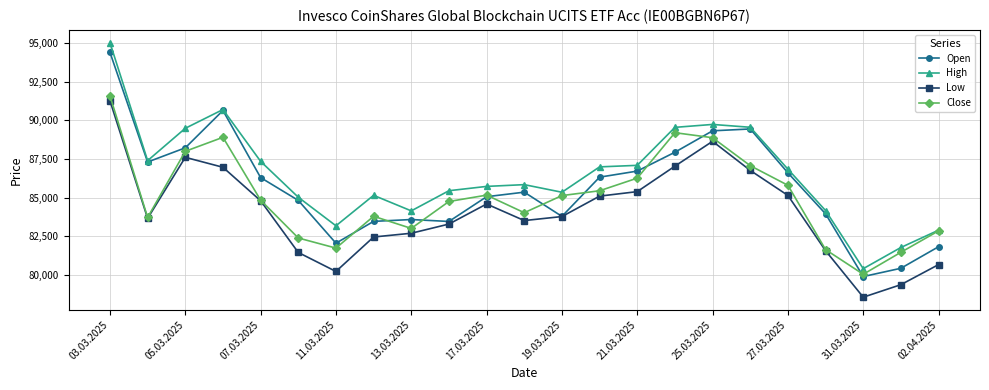

What is the smallest value displayed?

78575